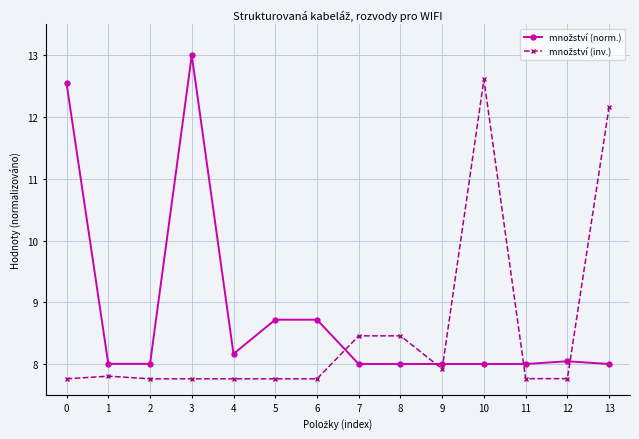

What is the spread (max minus min) of values at 4?

0.4